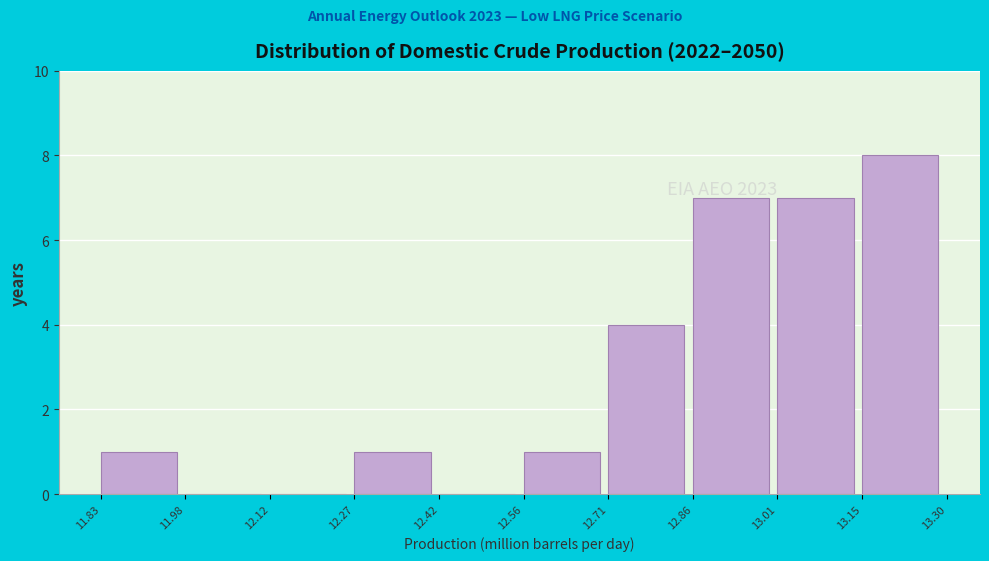

Which range on the x-axis has the tallest bar?

13.15 to 13.30